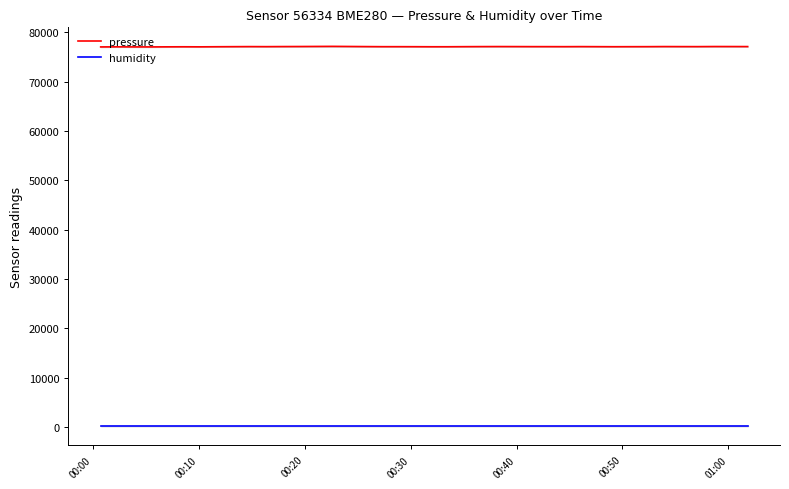

True or false: humidity and pressure intersect in this chart.

False